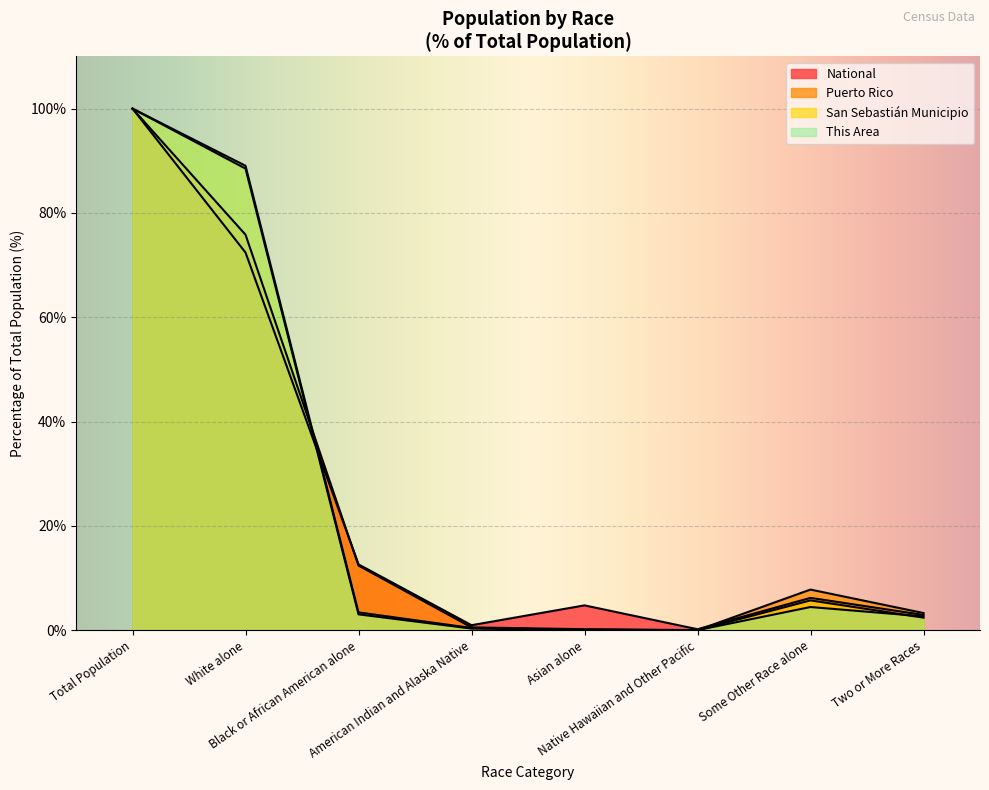

Reading right to left, extract all data points from this chart.

This Area: 2.6	4.4	0.0	0.1	0.4	3.4	89.0	100.0
San Sebastián Municipio: 2.4	5.7	0.0	0.1	0.3	3.0	88.5	100.0
Puerto Rico: 3.3	7.8	0.0	0.2	0.5	12.4	75.8	100.0
National: 2.9	6.2	0.2	4.8	0.9	12.6	72.4	100.0